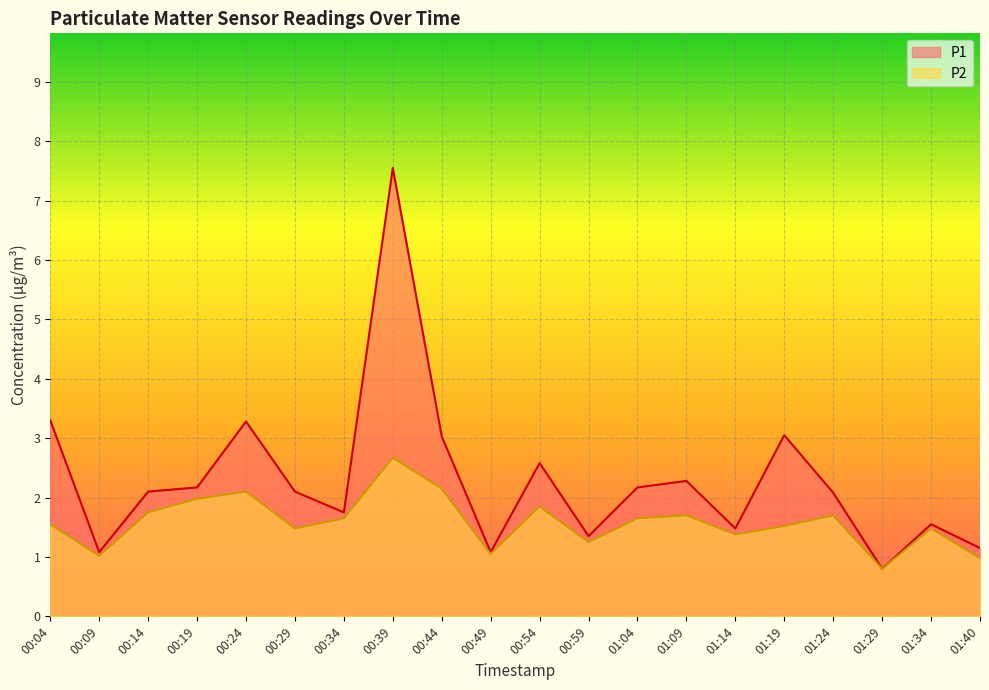

At how many categories does at least one series exceed 3?

5